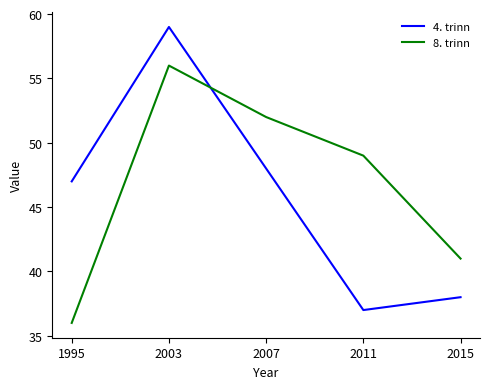

Which series has the largest range (max minus min)?

4. trinn